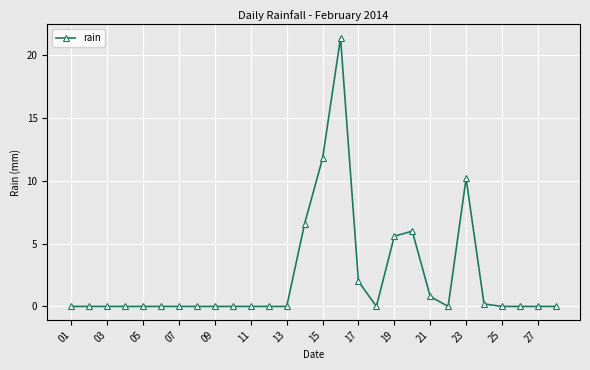

Does the chart display data point markers on the line(s)?

Yes